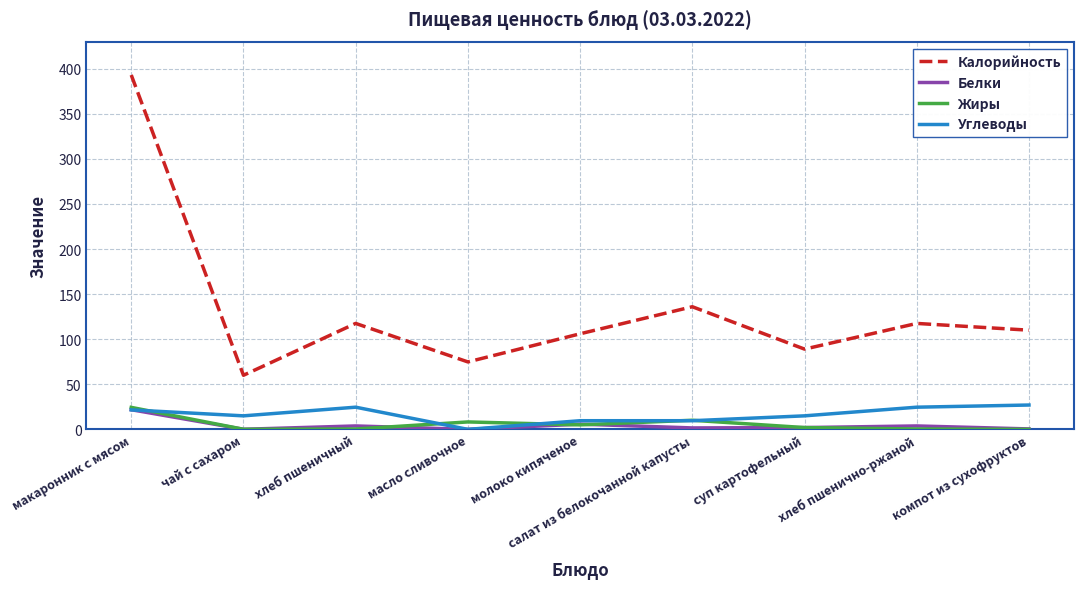

Is the value of Белки at компот из сухофруктов greater than the value of Калорийность at компот из сухофруктов?

No